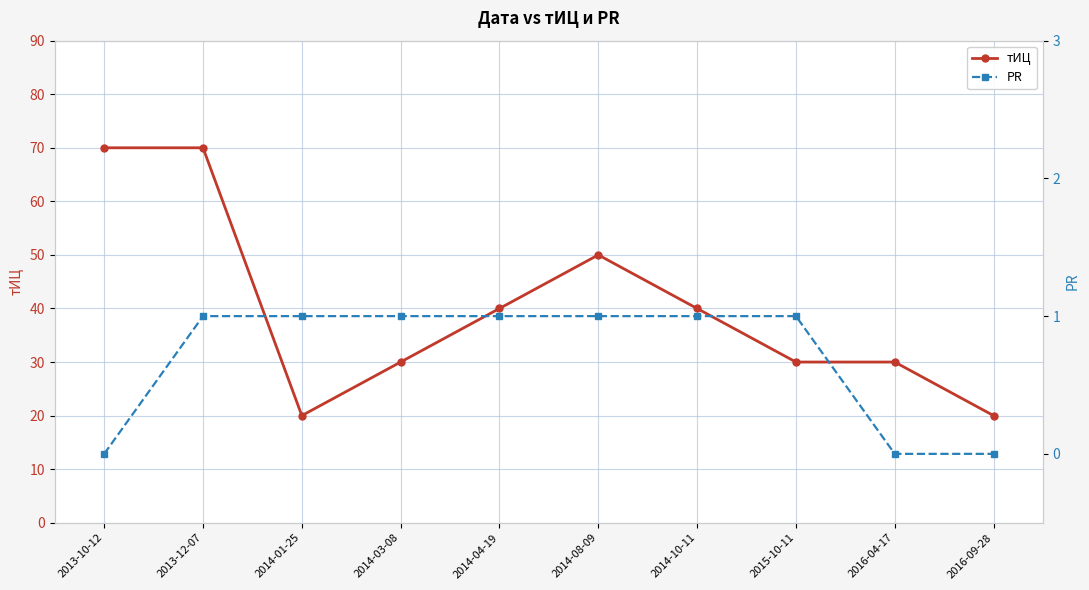

Is it true that PR equals 0 at 2016-04-17?

True